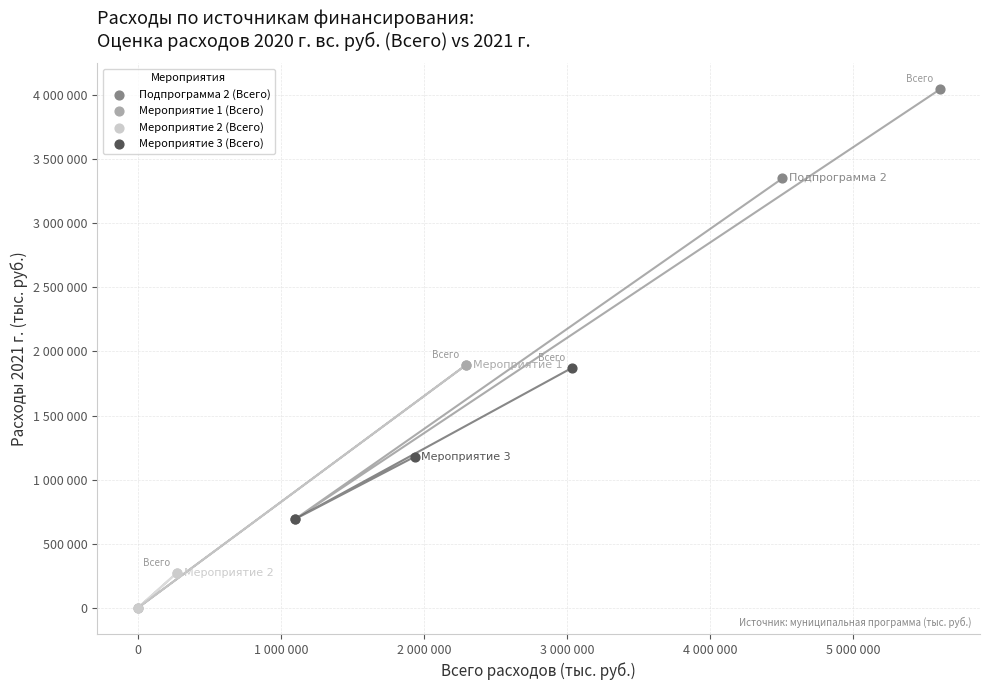

Which series reaches the maximum Y coordinate?

Подпрограмма 2 (Всего)